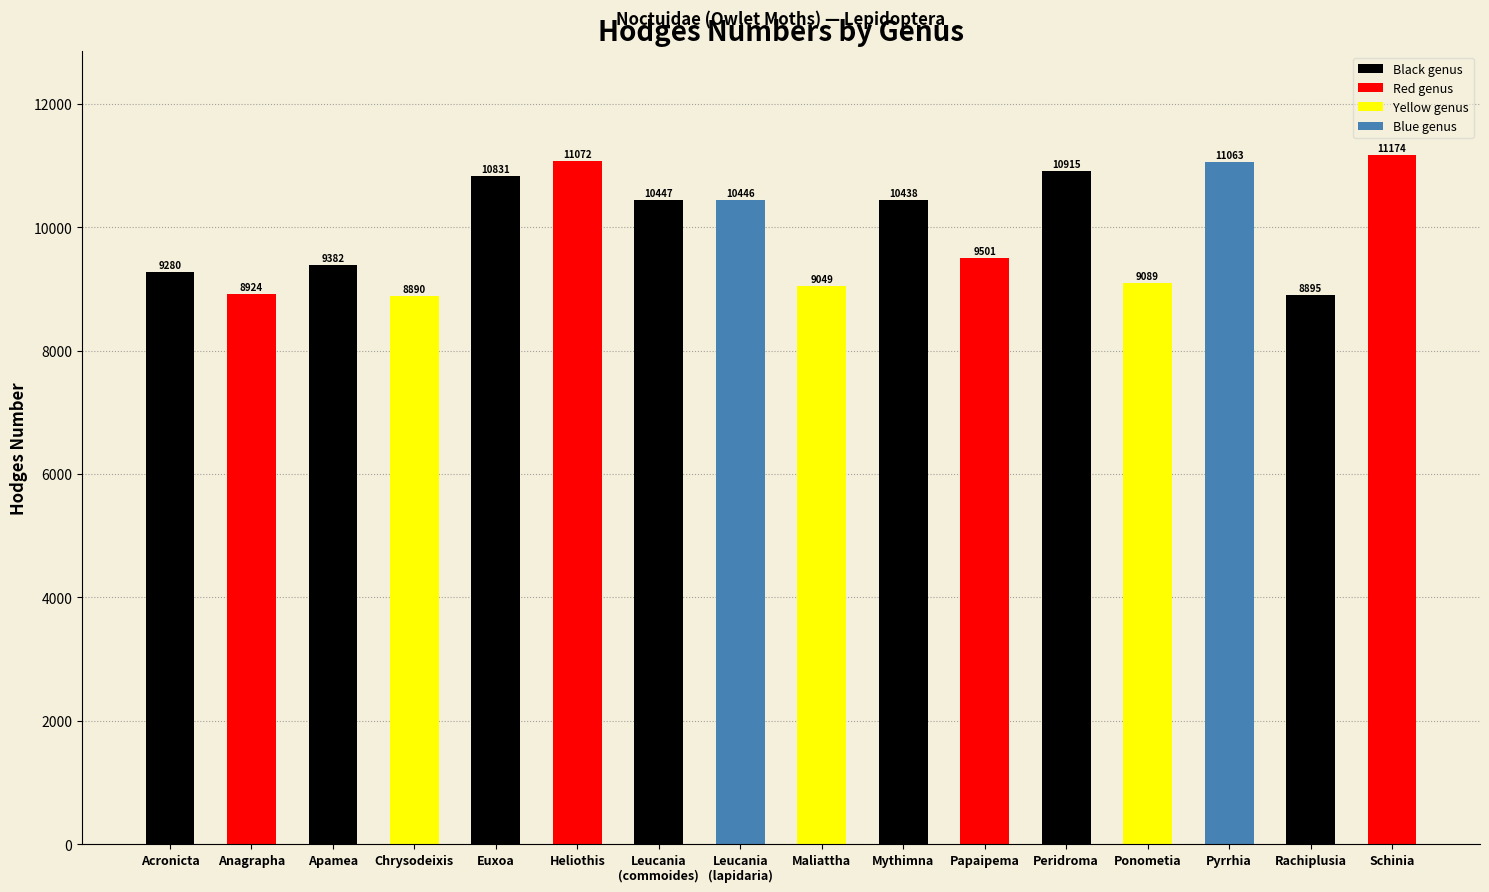

Between Acronicta and Rachiplusia, which is larger?

Acronicta